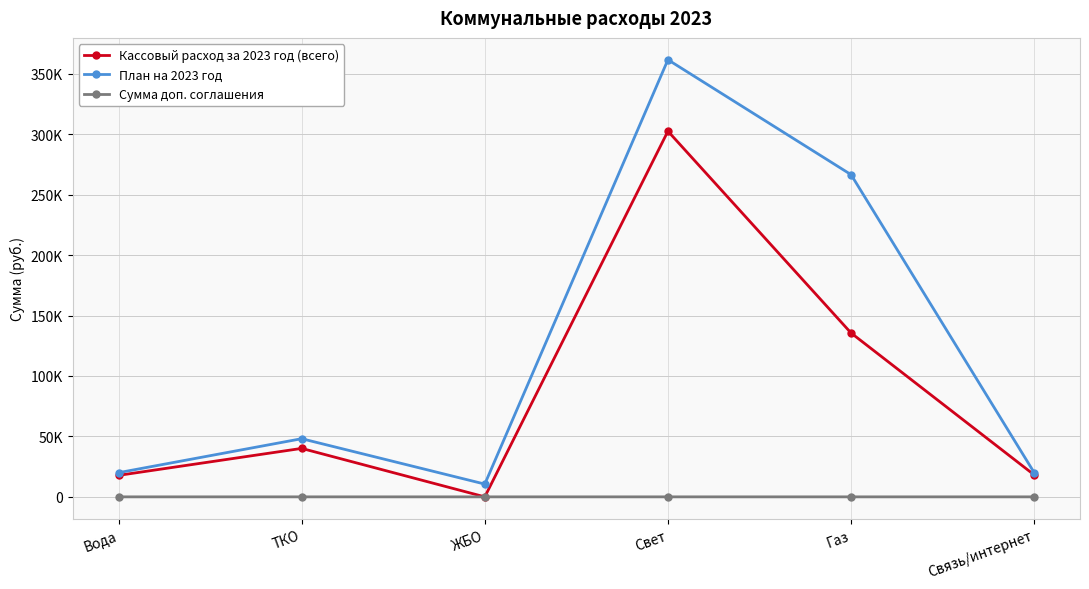

What is the lowest value of the План на 2023 год series?

10563.0